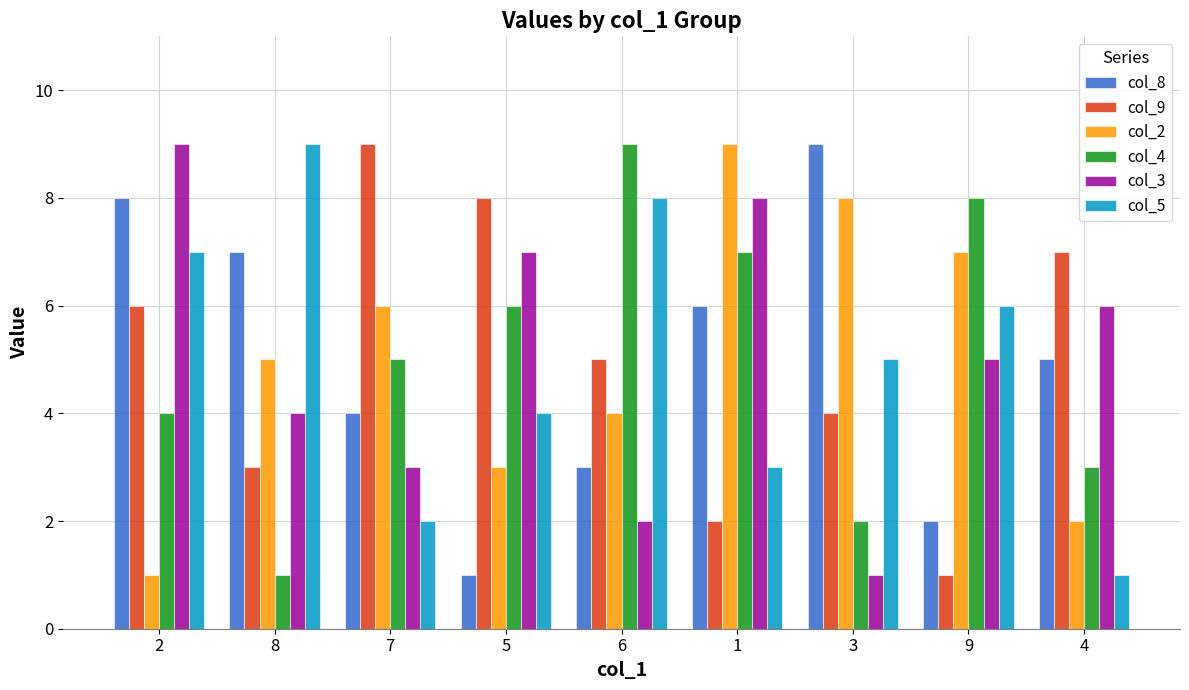

Reading right to left, list all the values displayed in this chart.

col_8: 4=5	9=2	3=9	1=6	6=3	5=1	7=4	8=7	2=8
col_9: 4=7	9=1	3=4	1=2	6=5	5=8	7=9	8=3	2=6
col_2: 4=2	9=7	3=8	1=9	6=4	5=3	7=6	8=5	2=1
col_4: 4=3	9=8	3=2	1=7	6=9	5=6	7=5	8=1	2=4
col_3: 4=6	9=5	3=1	1=8	6=2	5=7	7=3	8=4	2=9
col_5: 4=1	9=6	3=5	1=3	6=8	5=4	7=2	8=9	2=7